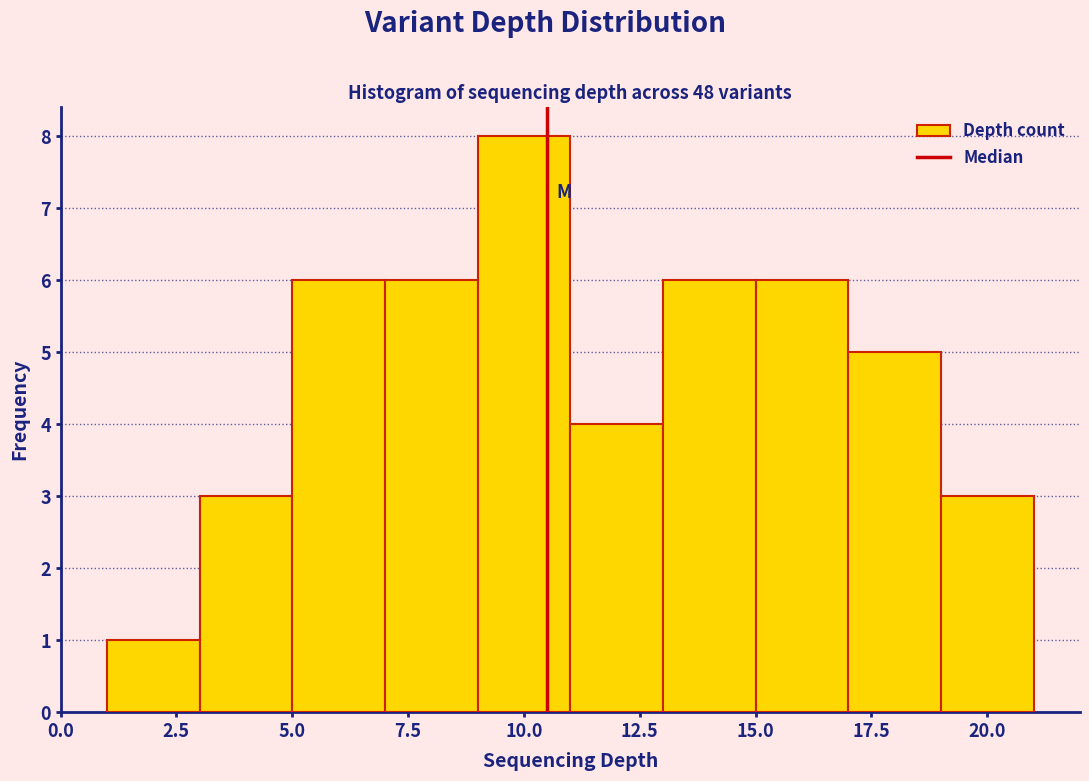

Reading left to right, transcribe this chart: for each bar, give the range it covers on the x-axis and its height. The values are not printed on the chart, so give them approximately, as read against the axis.

1 to 3: 1
3 to 5: 3
5 to 7: 6
7 to 9: 6
9 to 11: 8
11 to 13: 4
13 to 15: 6
15 to 17: 6
17 to 19: 5
19 to 21: 3